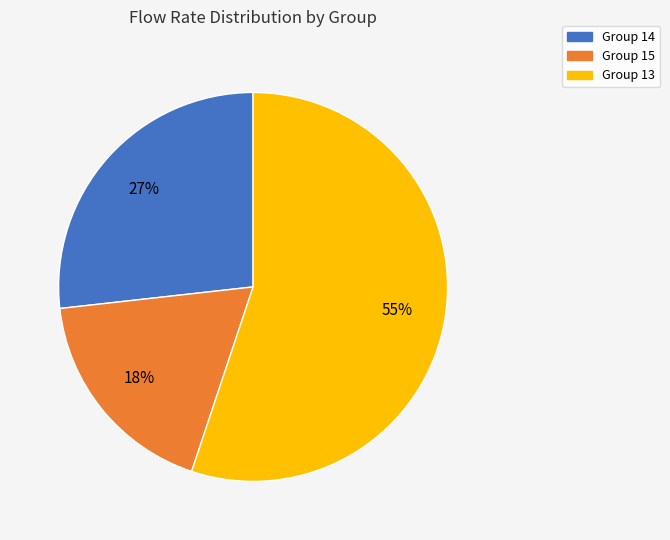

How many segments does this pie chart have?

3